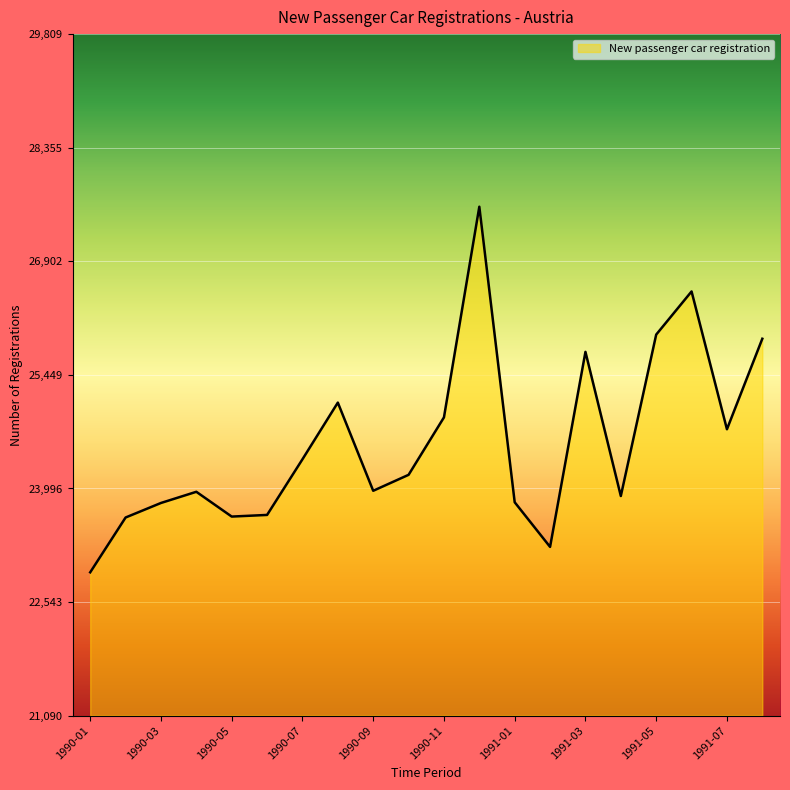

What is the greatest value displayed?

27601